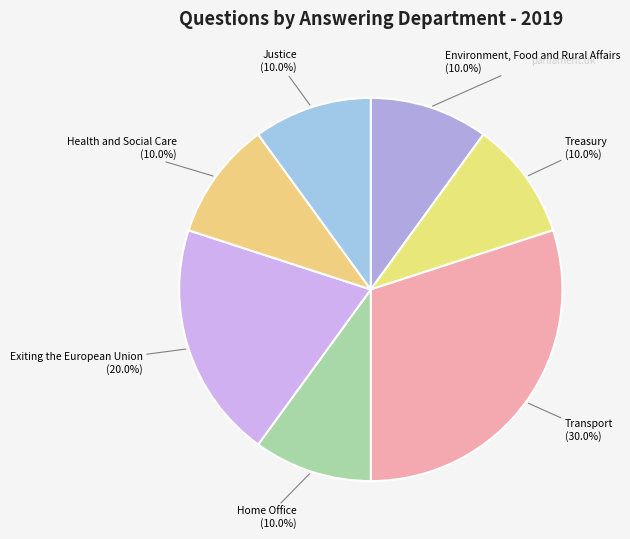

To the nearest percent, what percentage of the pie is Home Office?

10%